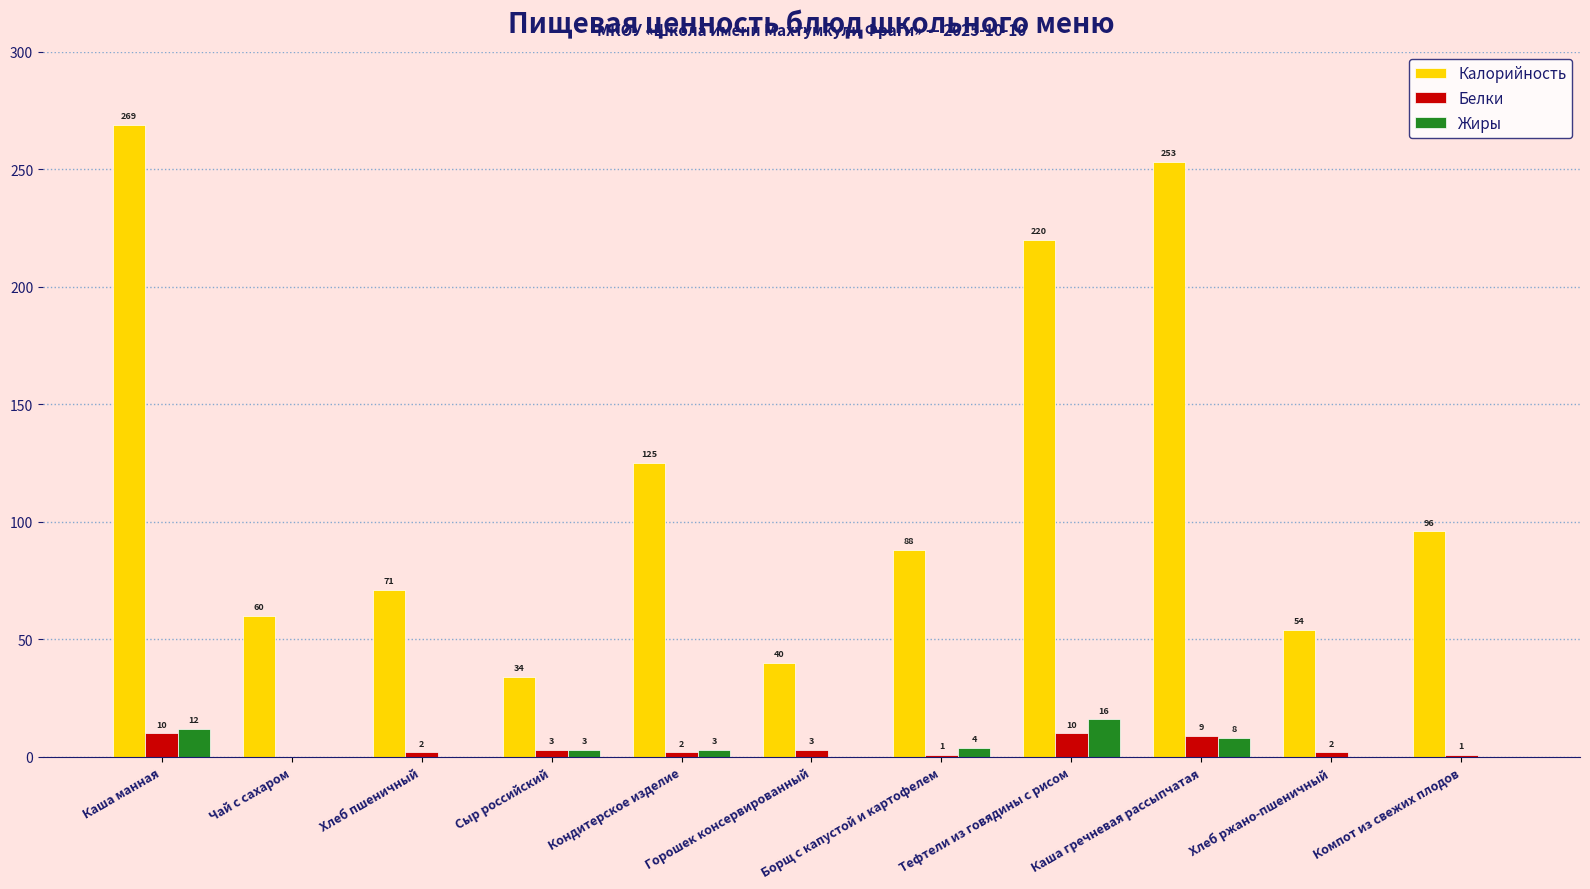

What is the approximate value of Калорийность at Хлеб пшеничный, to the nearest 10?

70